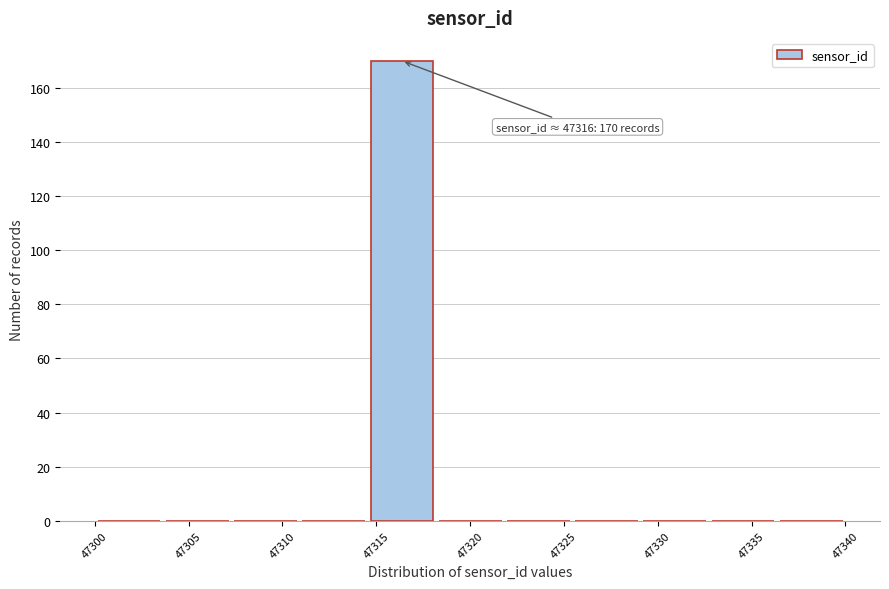

Over which range of the x-axis is the bar tallest?

47314.5 to 47318.0